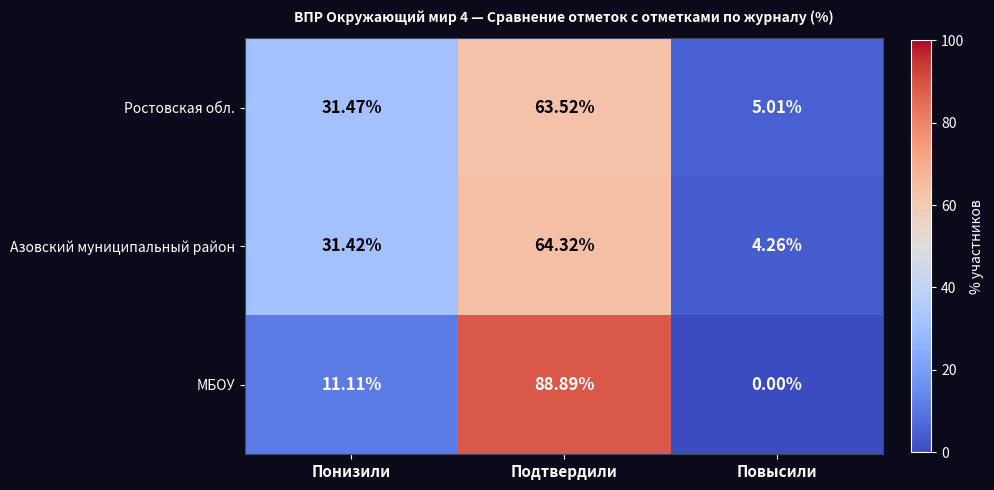

How many positive values does the МБОУ series have?

2